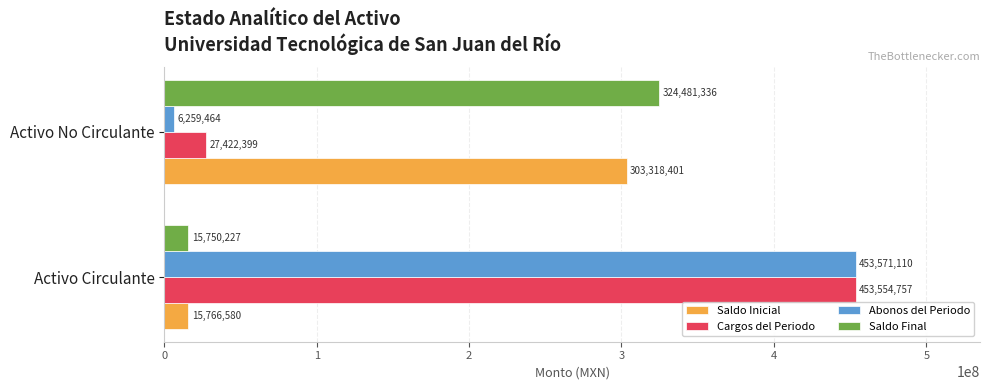

Is it true that Abonos del Periodo equals 453571109.7 at Activo Circulante?

True